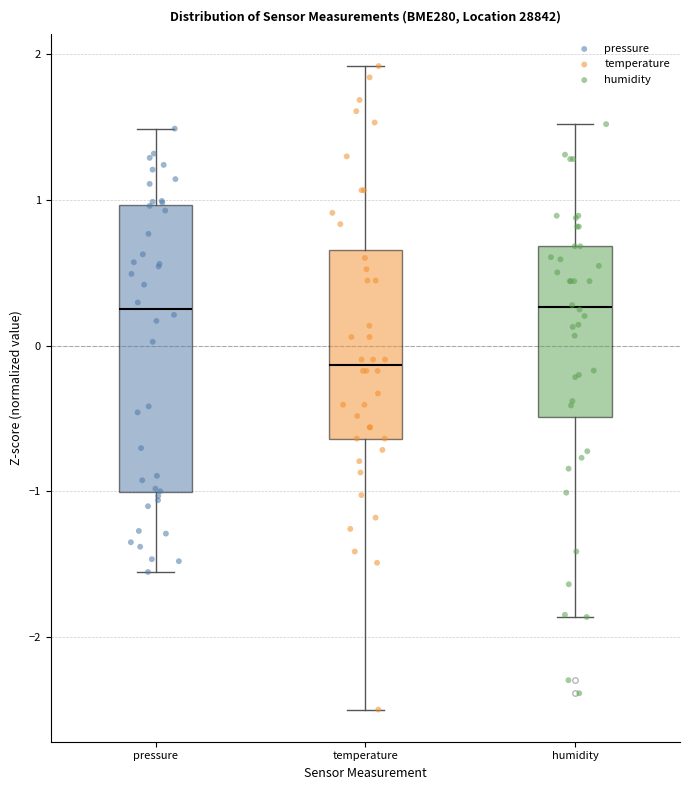

Reading left to right, read every box against the y-axis: the position of its median line, the range the box covers, and the ends of its whiskers. The values are not printed on the chart, so give them approximately, as read against the axis.

pressure: median 0.3, box -1.0 to 1.0, whiskers -1.6 to 1.5
temperature: median -0.1, box -0.6 to 0.7, whiskers -2.5 to 1.9
humidity: median 0.3, box -0.5 to 0.7, whiskers -1.9 to 1.5